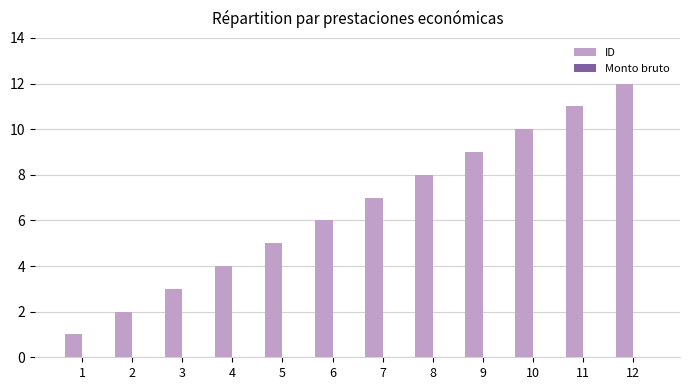

How many bars are there in total?

12